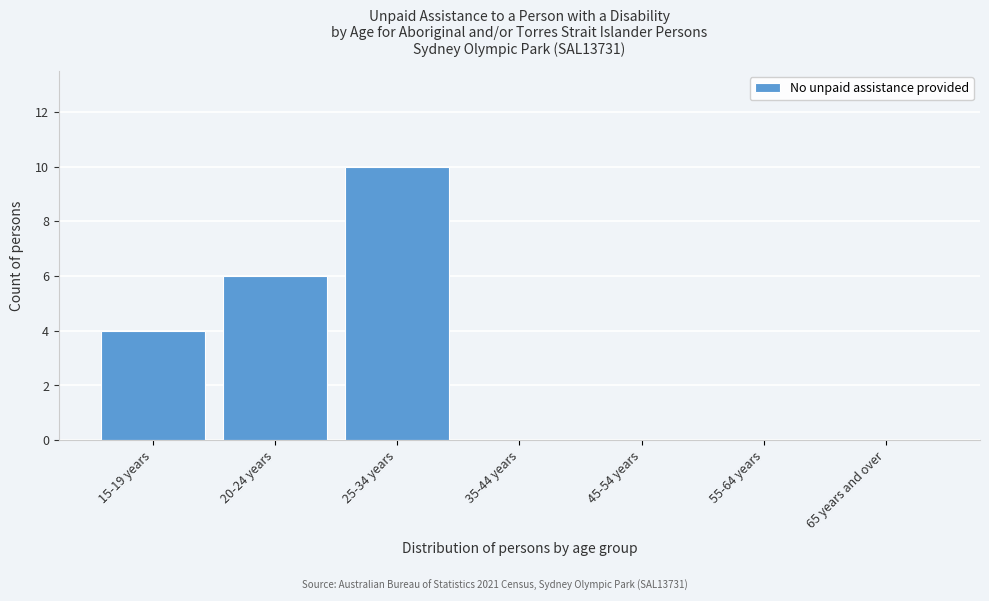

Reading right to left, list all the values displayed in this chart.

65 years and over=0	55-64 years=0	45-54 years=0	35-44 years=0	25-34 years=10	20-24 years=6	15-19 years=4